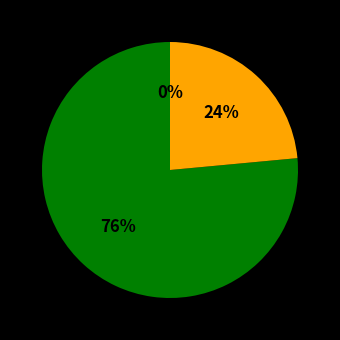

Which category has the smallest portion of the pie?

14-Sat